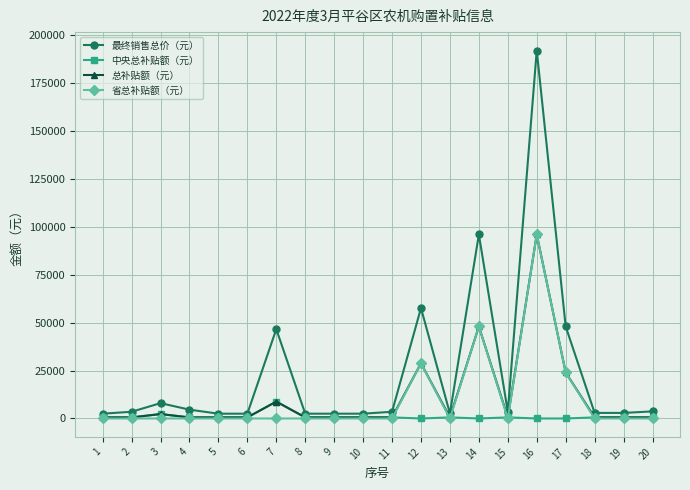

What is the difference between the maximum and second lowest values in the 省总补贴额（元） series?

96000